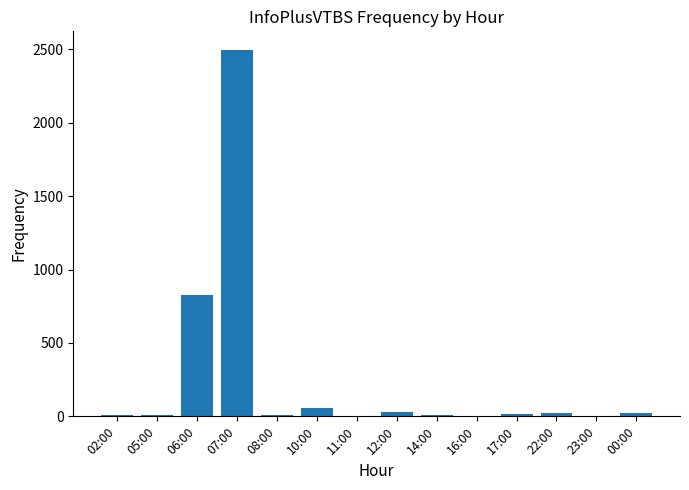

What is the sum of all values?

3519